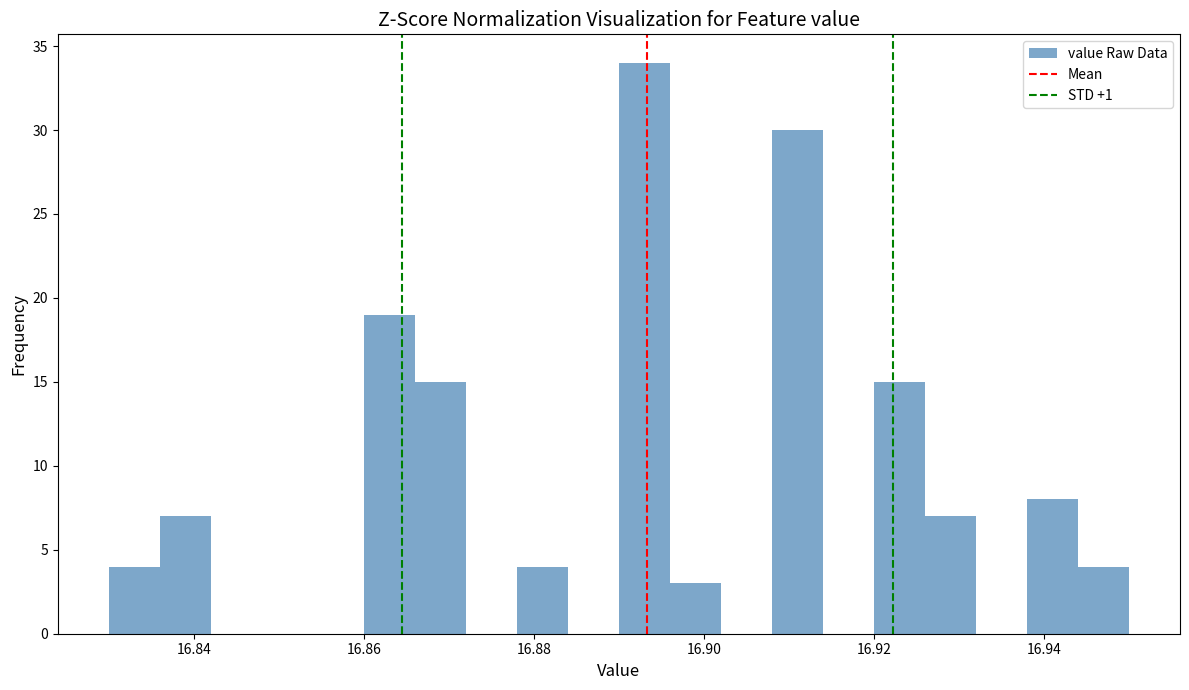

Read against the x-axis, roughly where is the centre of the tallest bar?

16.894